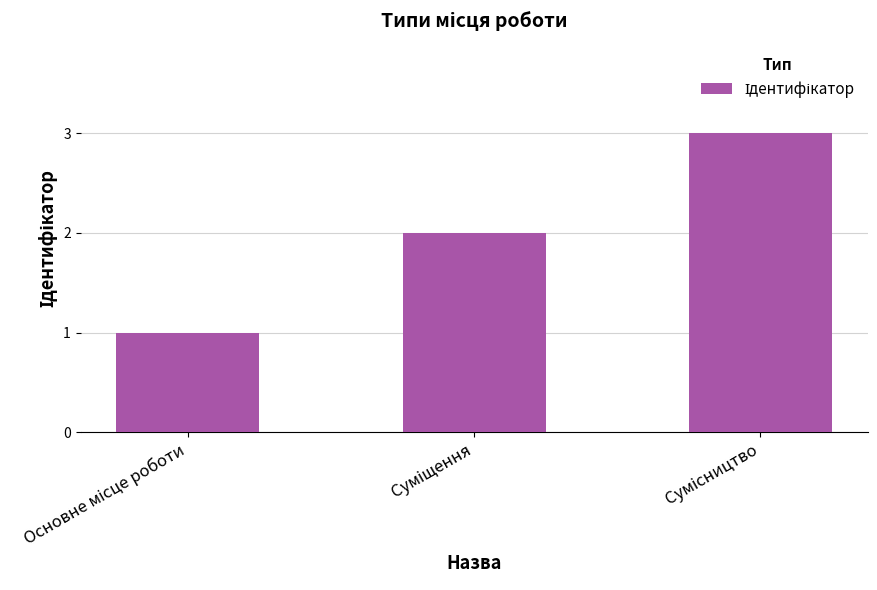

Reading left to right, what are all the values shown in this chart?

1	2	3